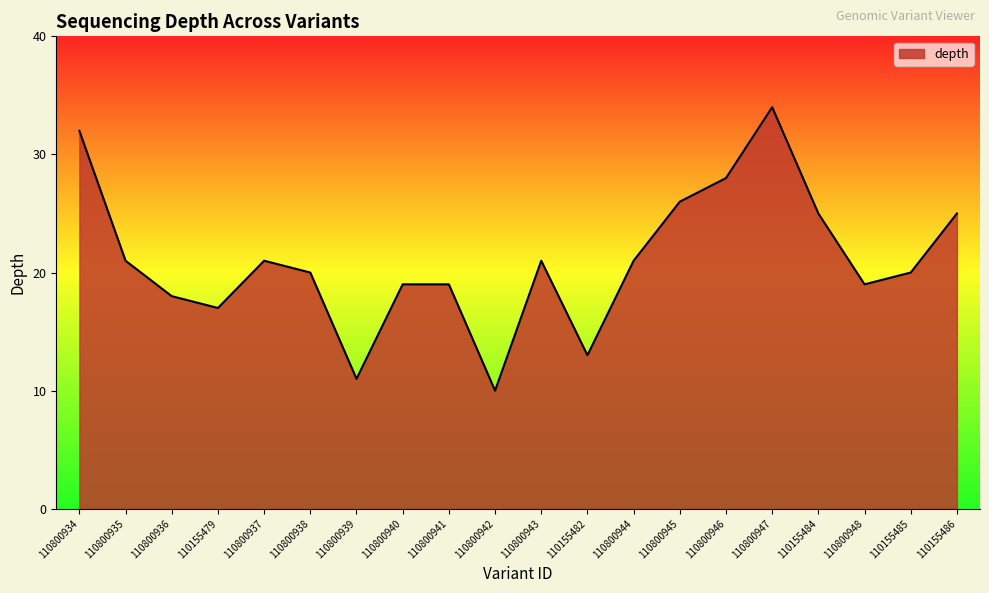

How many interior local valleys (lower than both neighbors) does the data have?

5